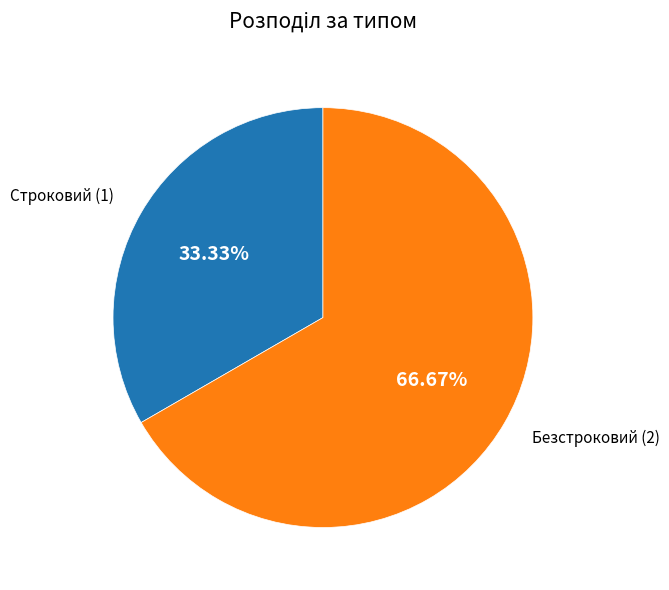

Is there a majority slice in this chart?

Yes